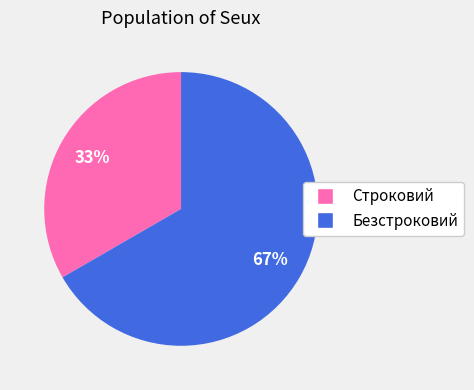

To the nearest percent, what percentage of the pie is Строковий?

33%